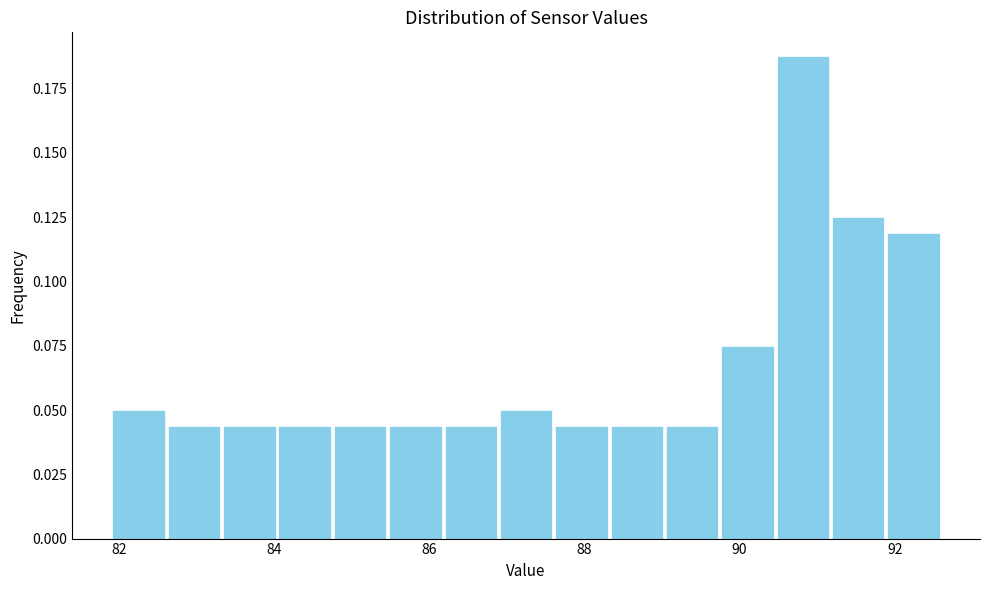

Around what value on the x-axis is the tallest bar? Give the approximate position of its centre, as read against the axis.

90.8